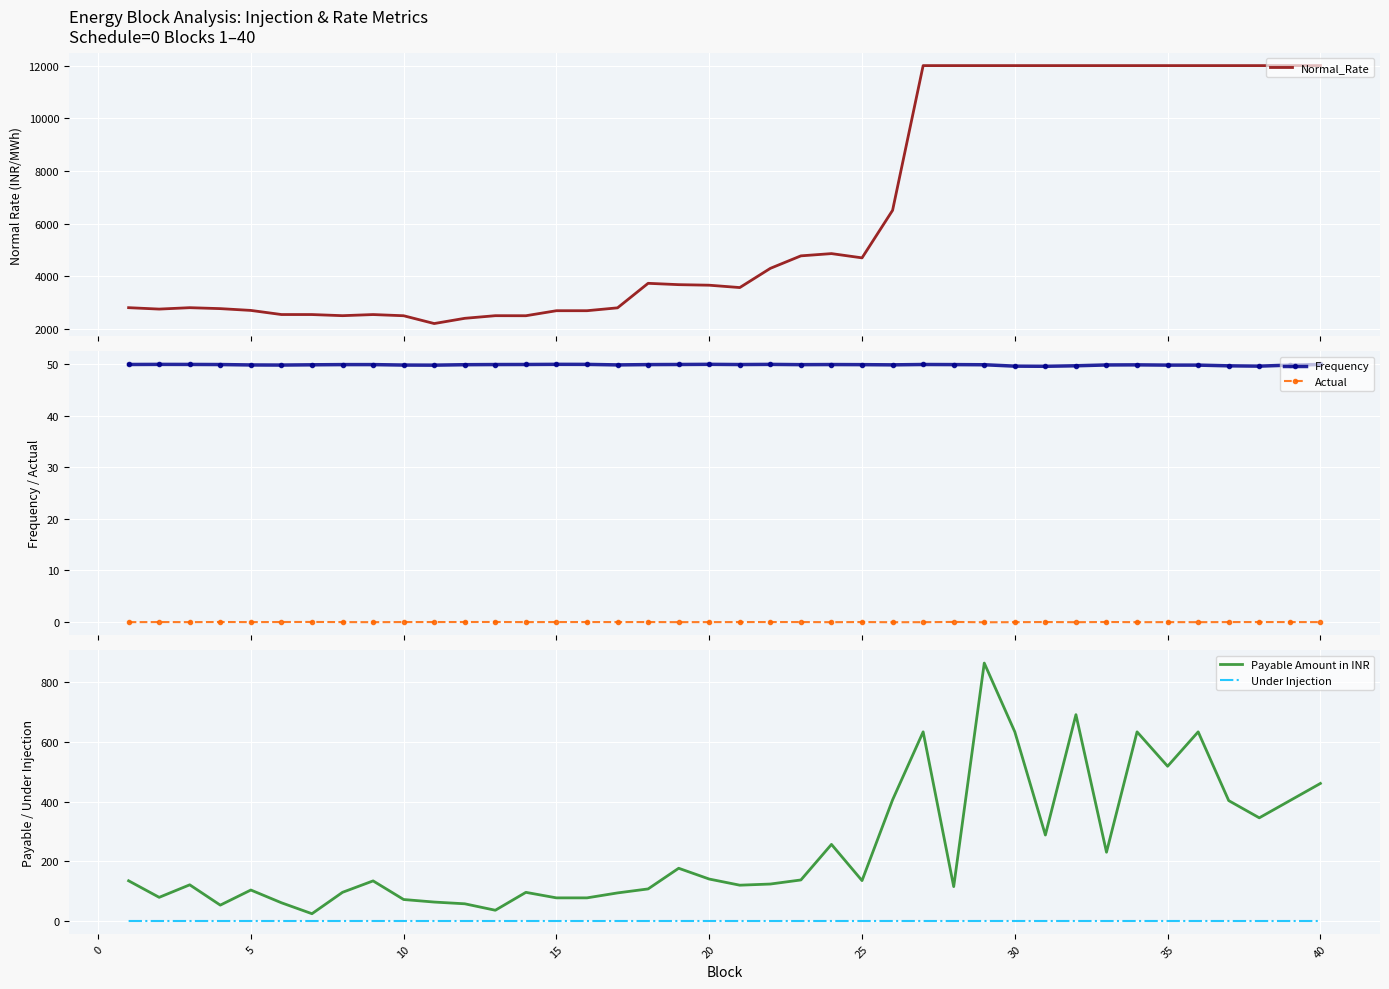

In Frequency, how many points are higher than both neighbors (excluding endpoints)?

7